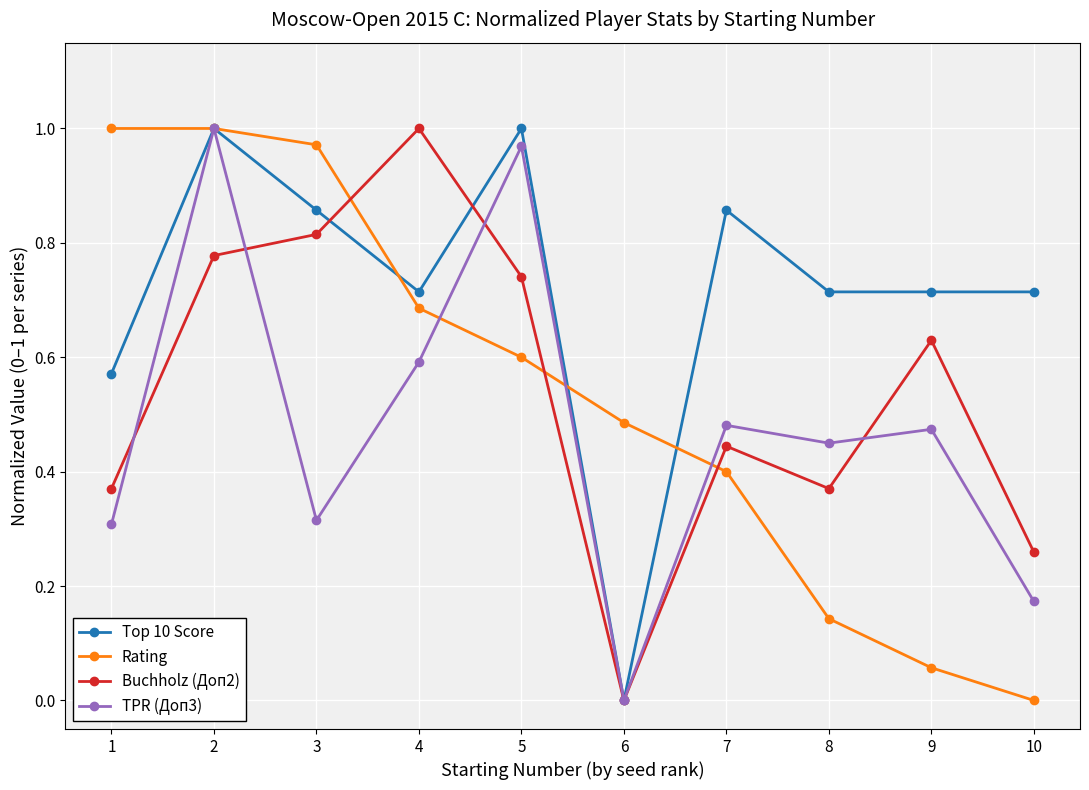

Which category has the lowest value in the TPR (Доп3) series?

6